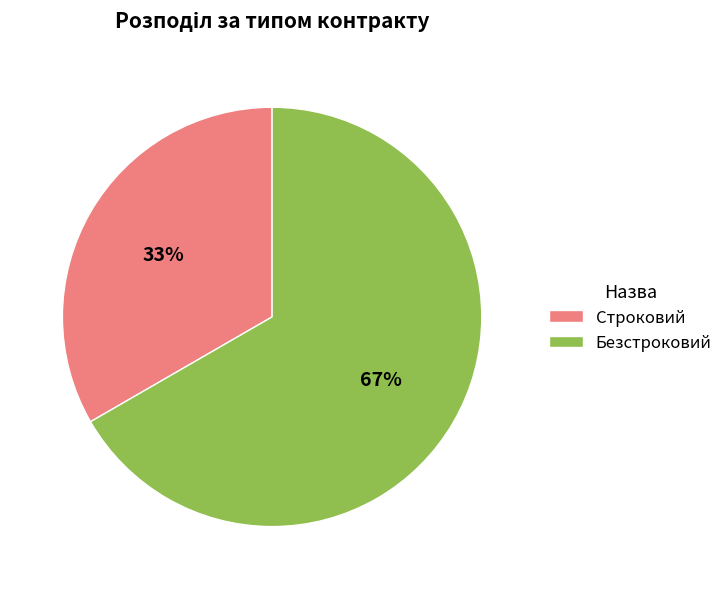

What is the ratio of the value at Строковий to the value at Безстроковий?

0.5